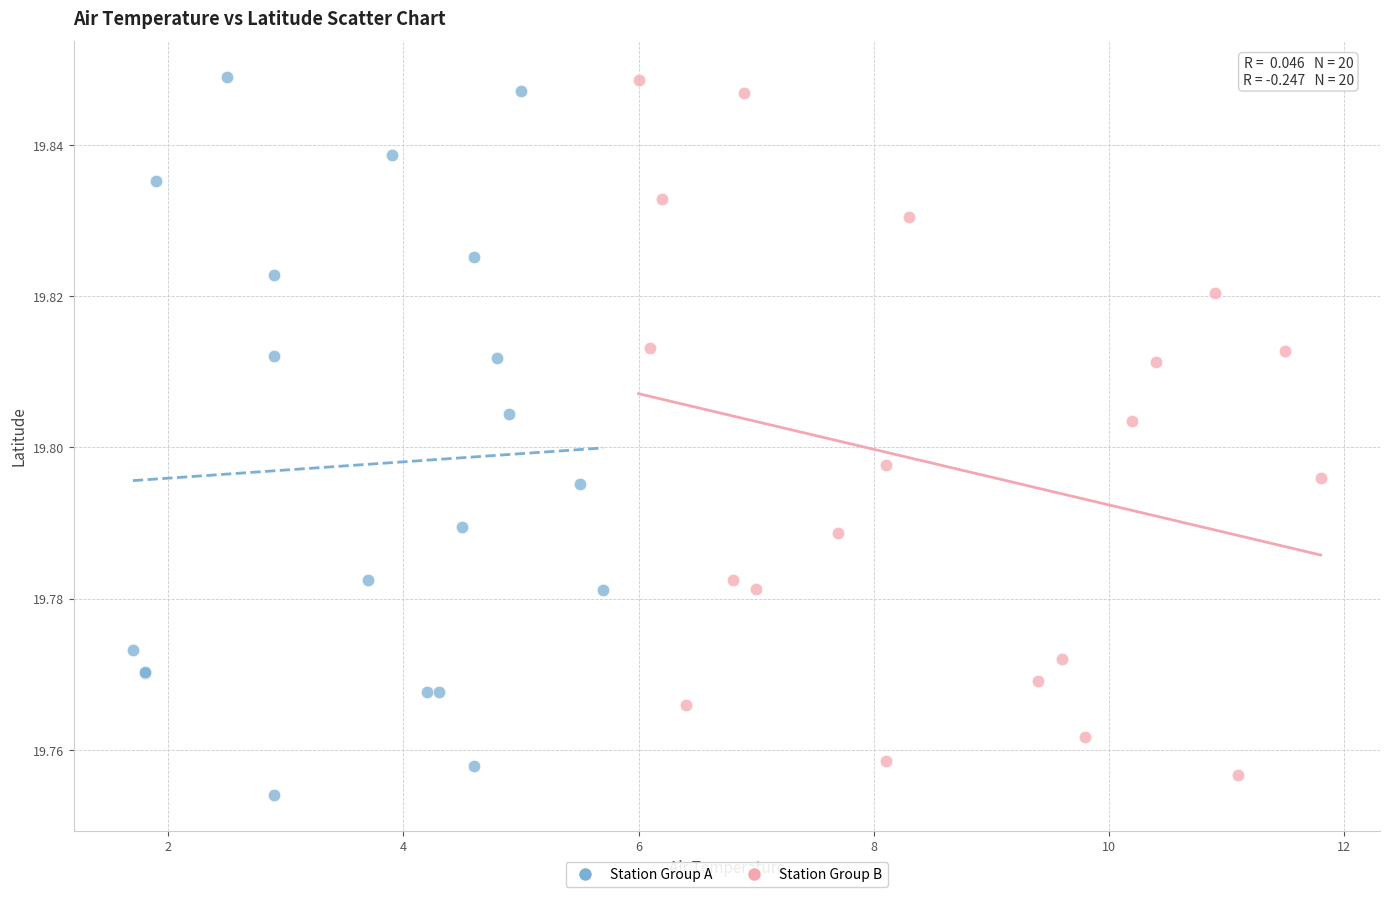

Which series has the largest Y range (max minus min)?

Station Group A